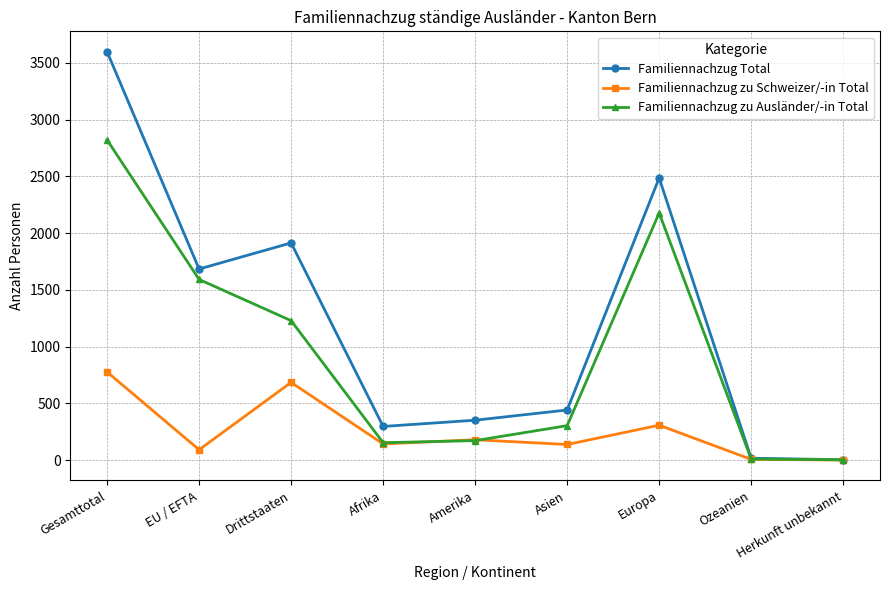

What is the greatest value displayed?

3598